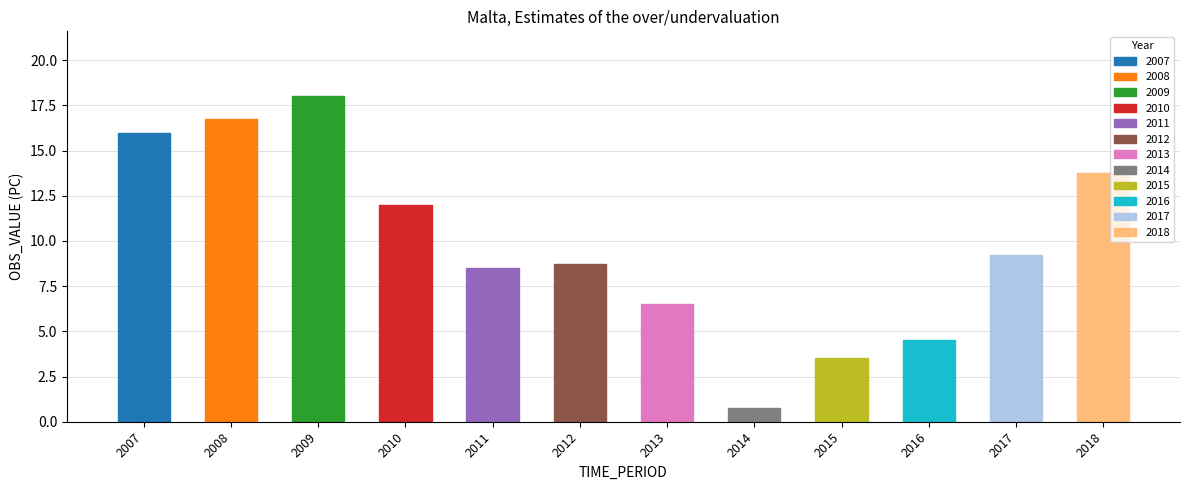

The chart shows a value of 29.9 at 2009. True or false?

False